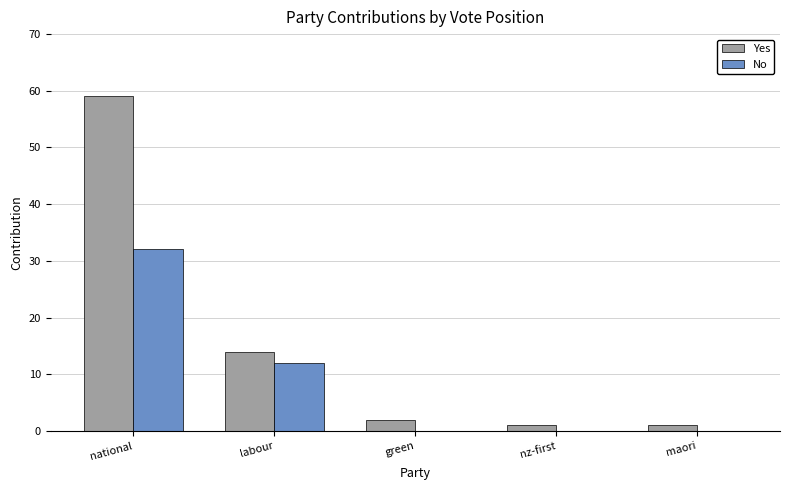

Which series changed the most between labour and maori?

Yes